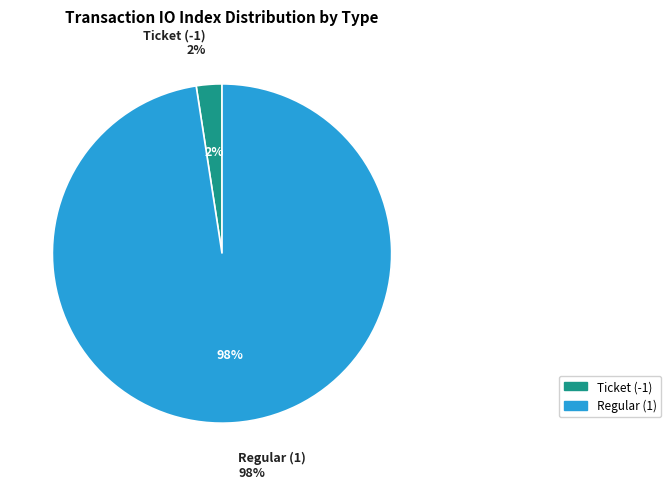

Does Ticket (-1) account for over 50% of the chart?

No